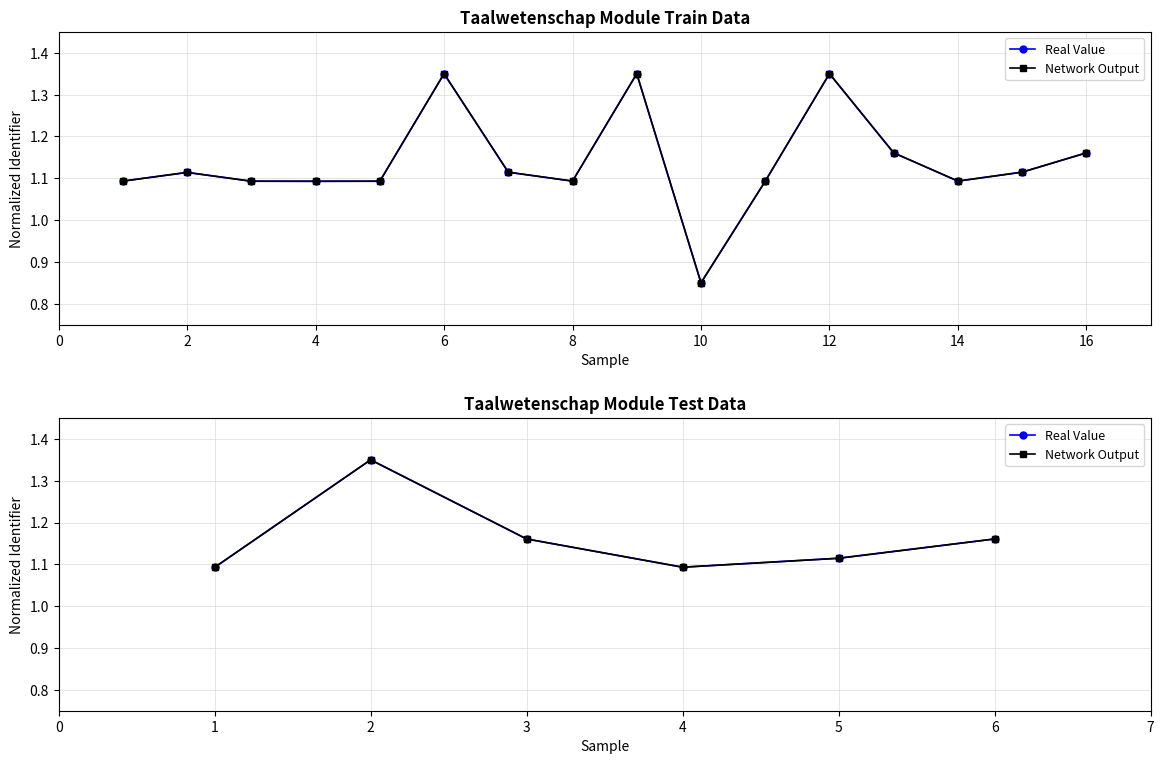

Is it true that Real Value equals 1.7 at 3?

False